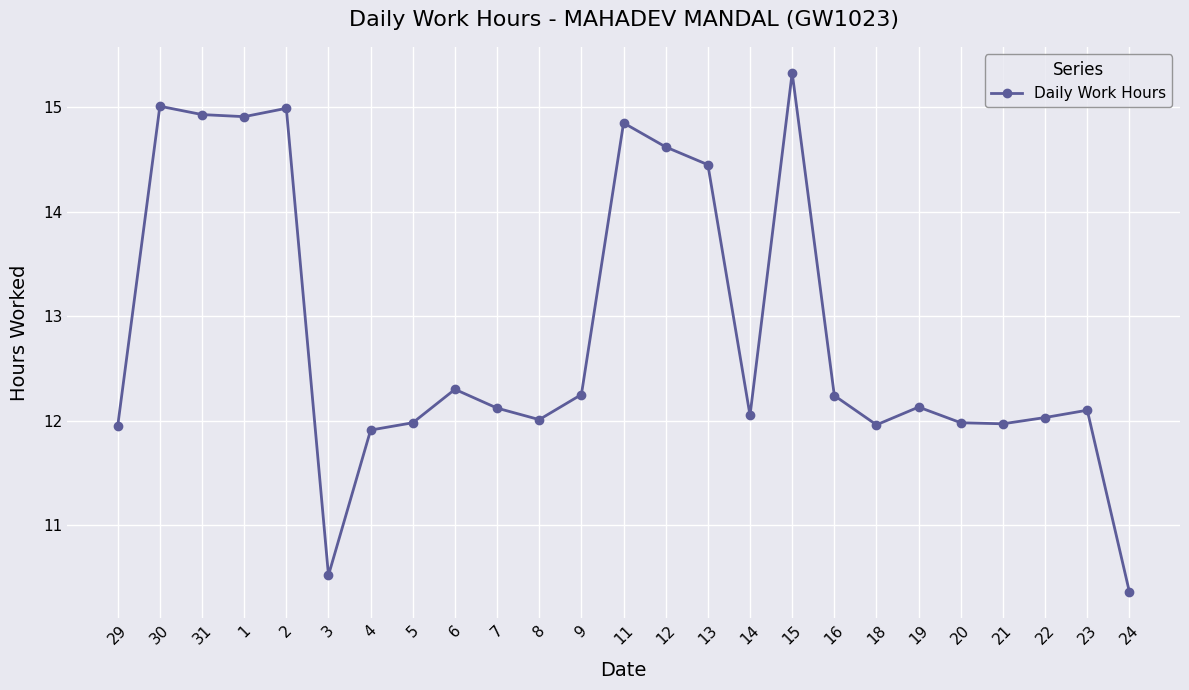

What is the change in value from 30 to 14?

-3.0